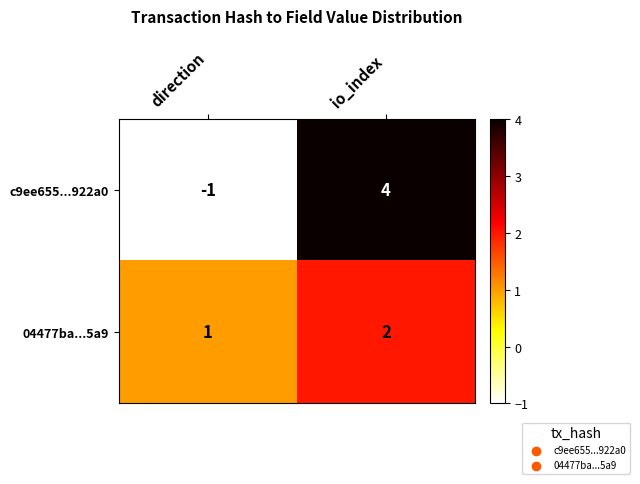

Rank the series by their maximum value, from highest to lowest.

c9ee655...922a0, 04477ba...5a9